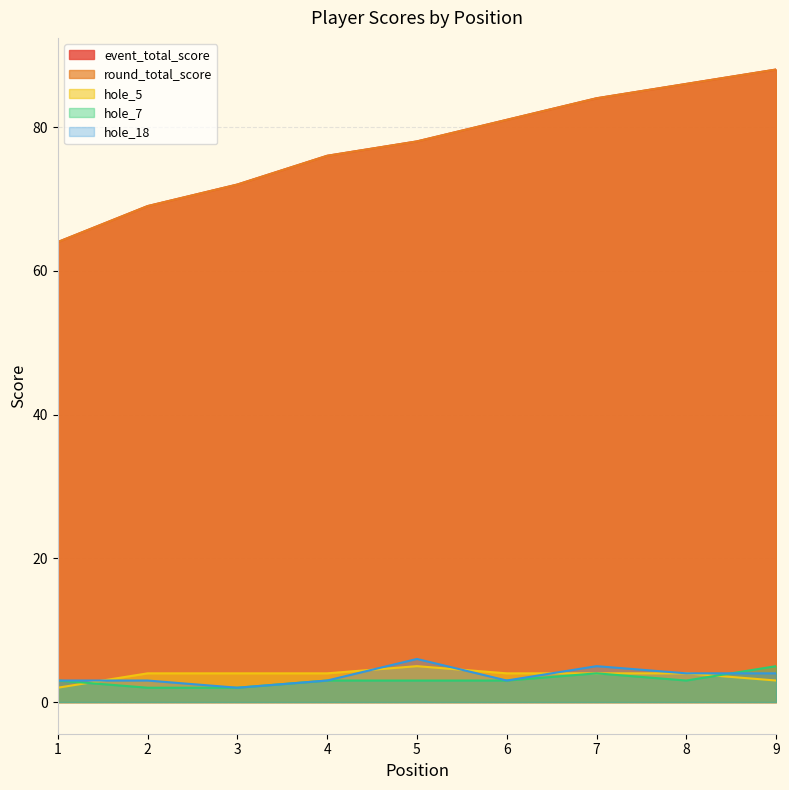

At which label is hole_5 closest to 3?

9